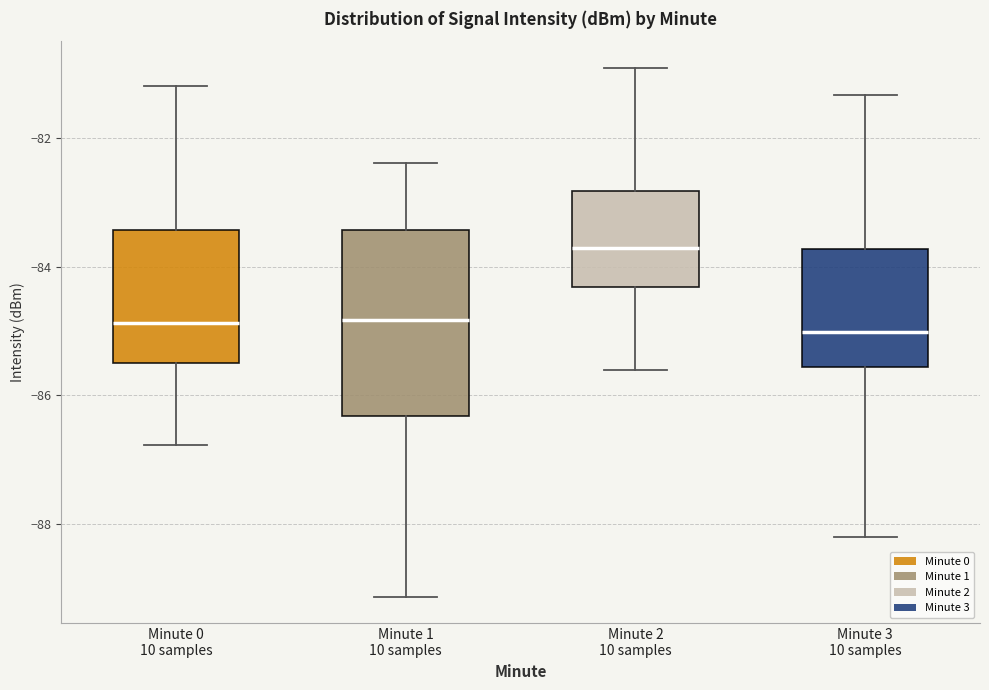

Where is the upper edge of the box for Minute 1 10 samples on the y-axis? The values are not printed on the chart, so give them approximately, as read against the axis.

-83.4